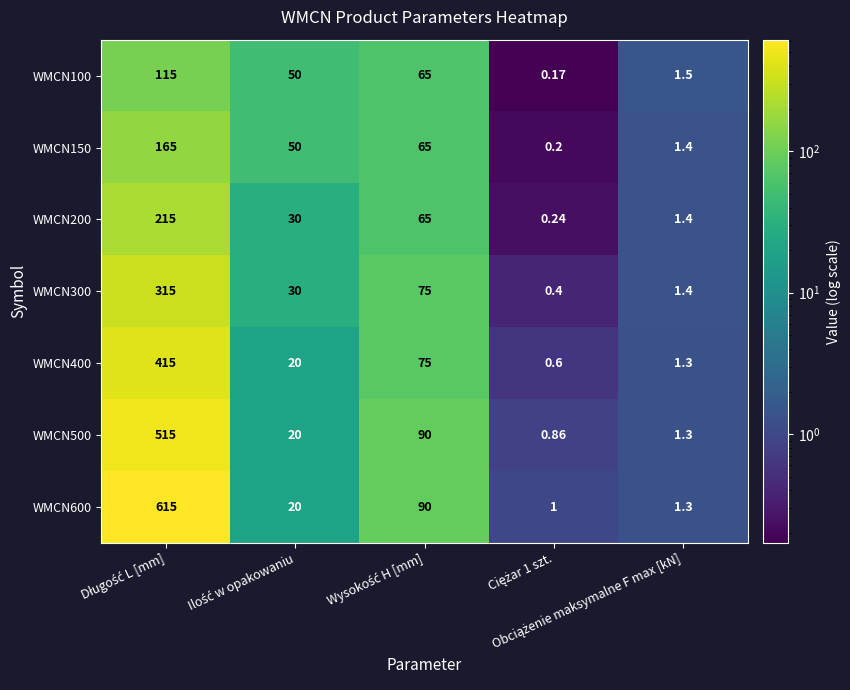

How many values in the WMCN200 series are below 30?

2